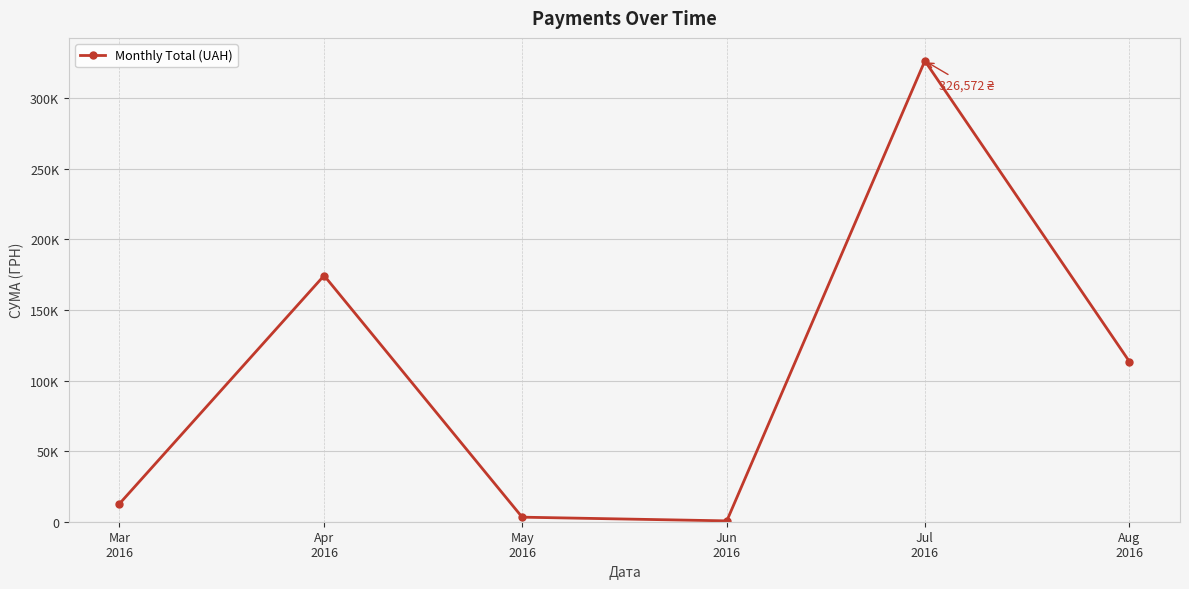

Which has a higher value, May
2016 or Jun
2016?

May
2016